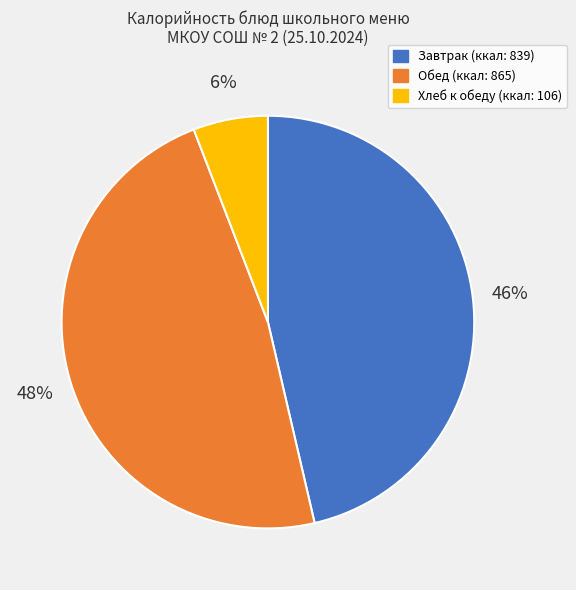

Does any single category account for the majority?

No